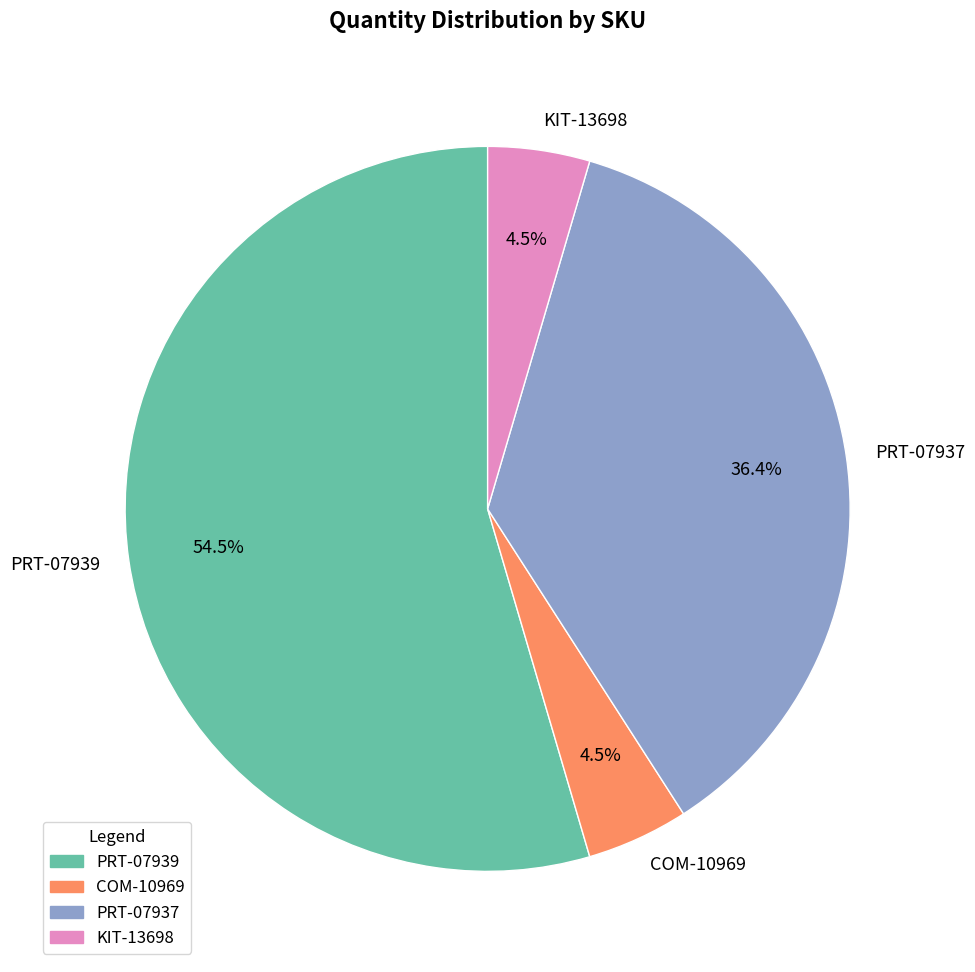

Which has a higher value, PRT-07937 or PRT-07939?

PRT-07939